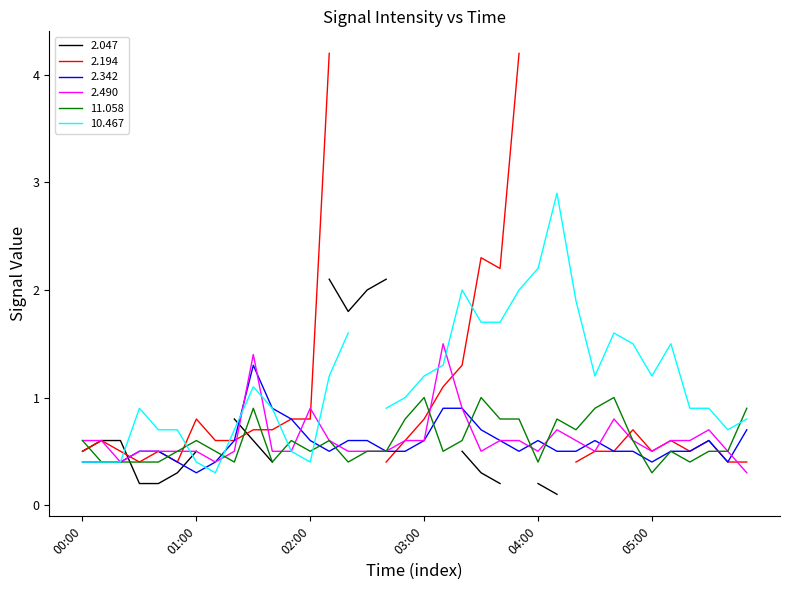

What is the sum of all 2.490 values?

22.1